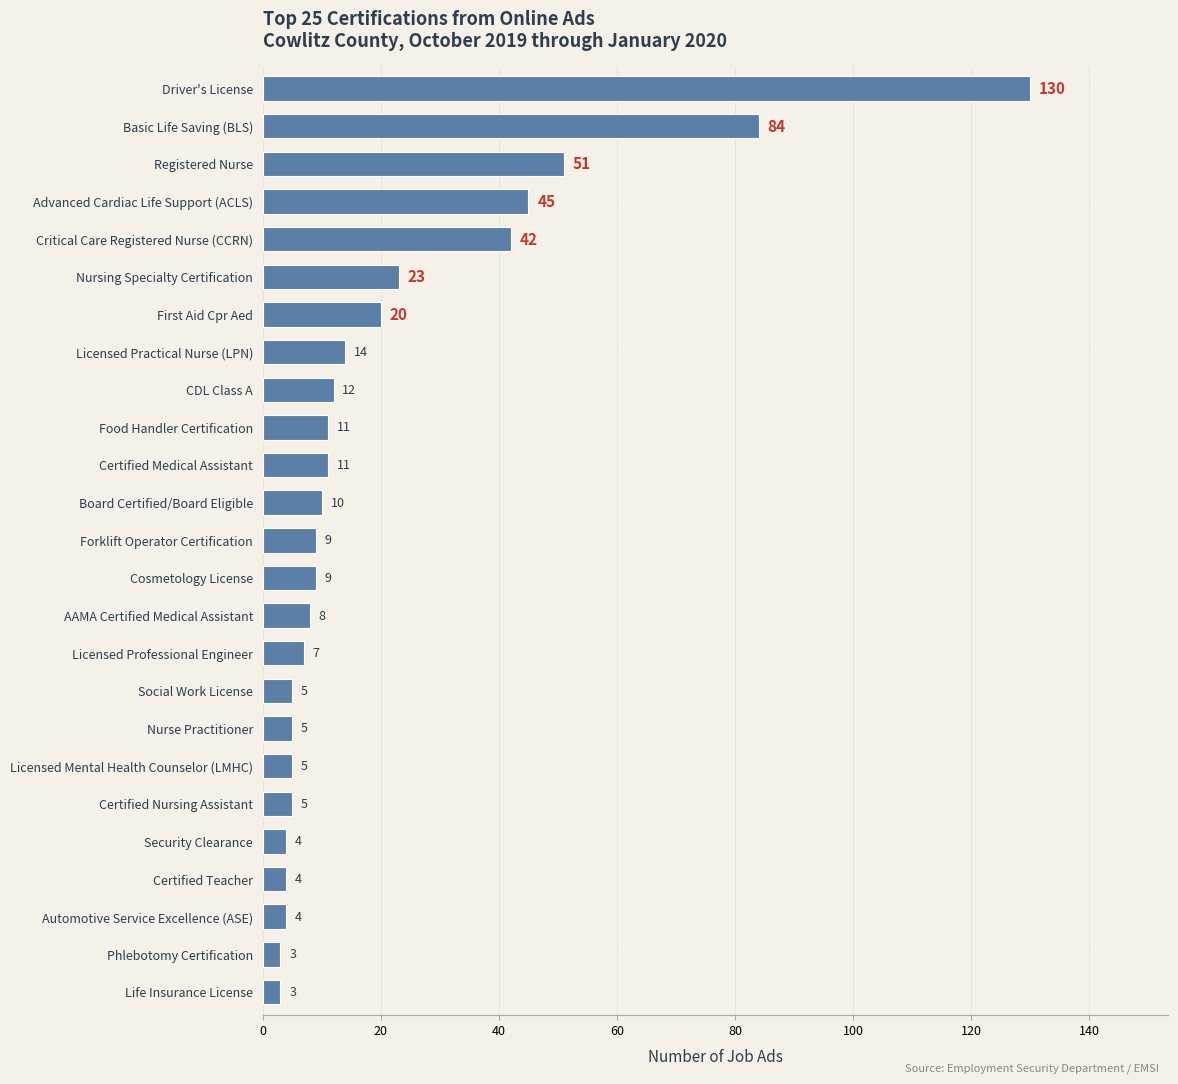

How many data points does each series have?

25